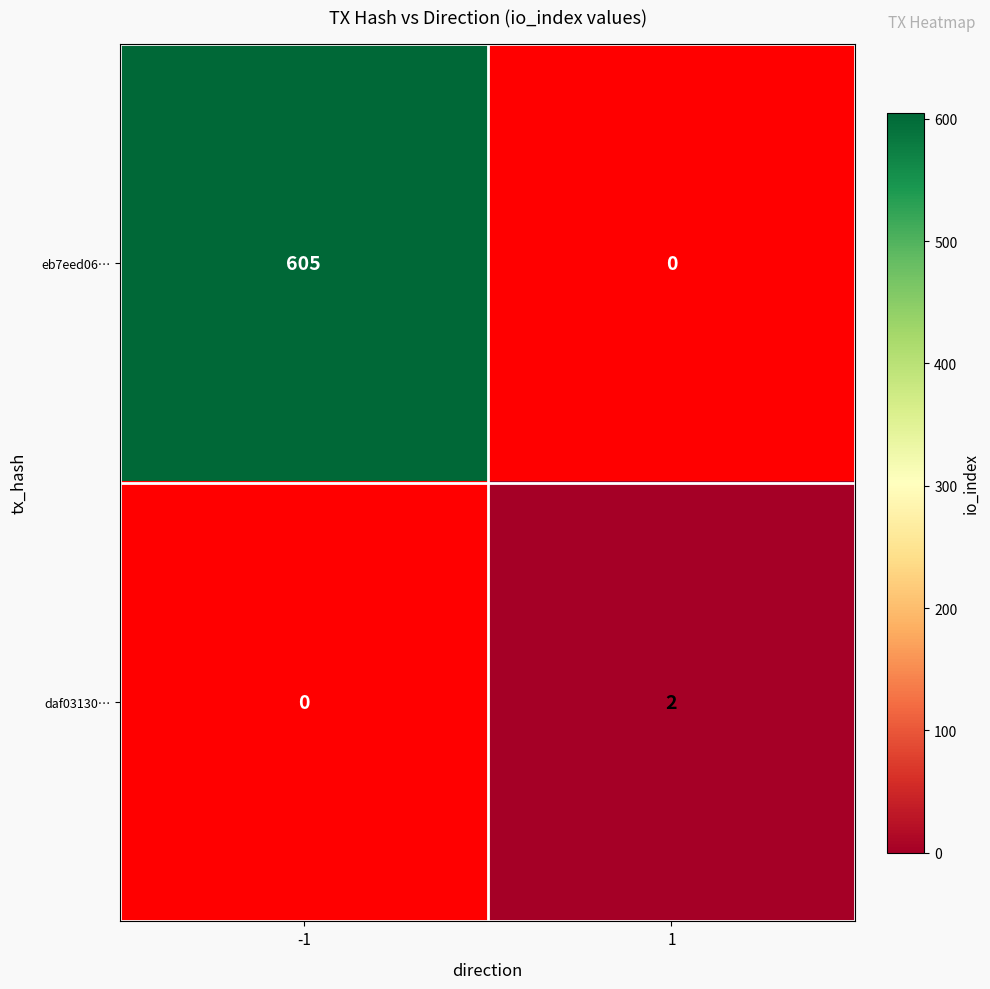

Is it true that eb7eed06… equals 1054.3 at -1?

False